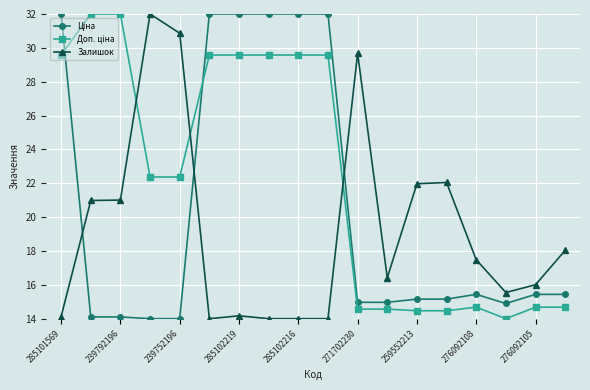

What is the maximum value shown in the chart?

32.0